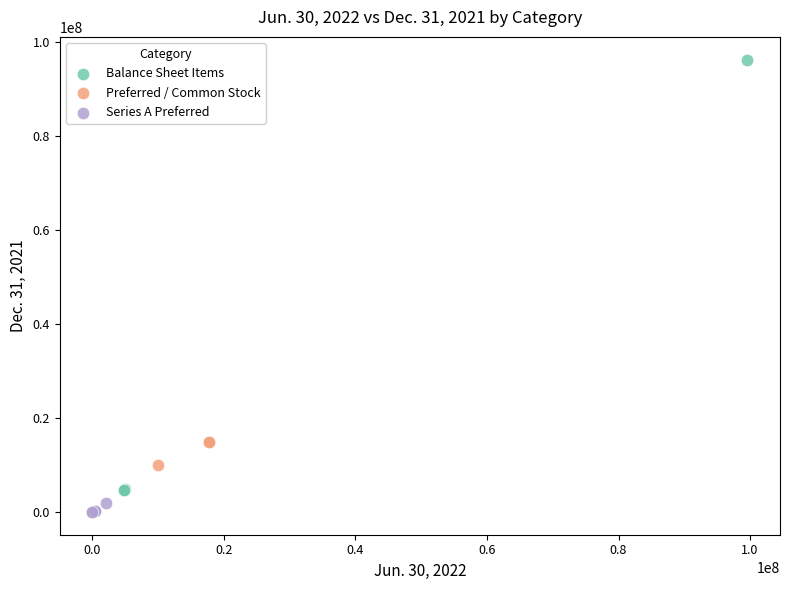

Which series has the largest Y range (max minus min)?

Balance Sheet Items